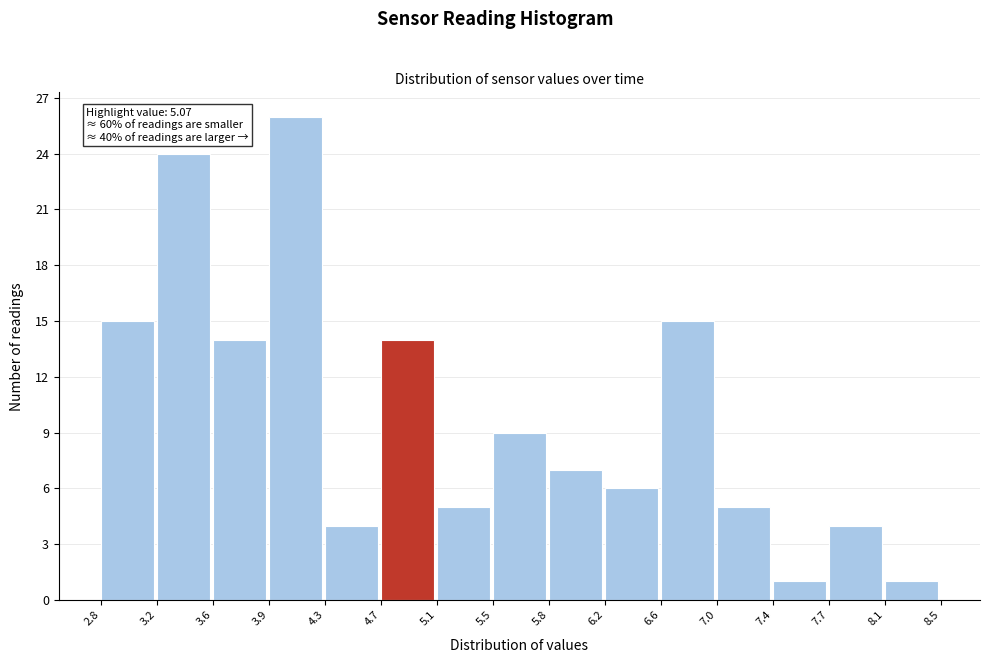

Which range on the x-axis has the tallest bar?

3.9 to 4.3